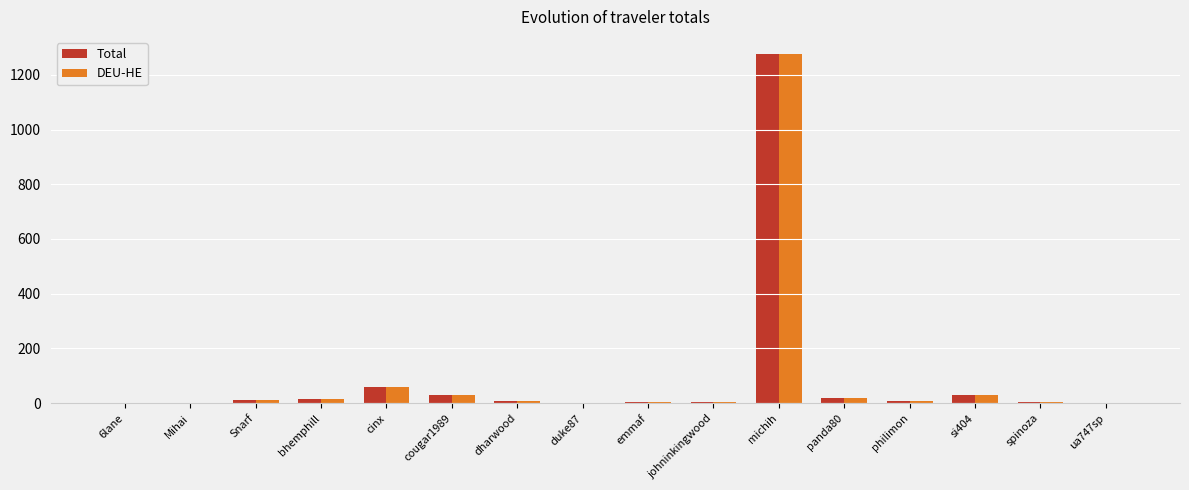

What is the maximum value shown in the chart?

1274.7